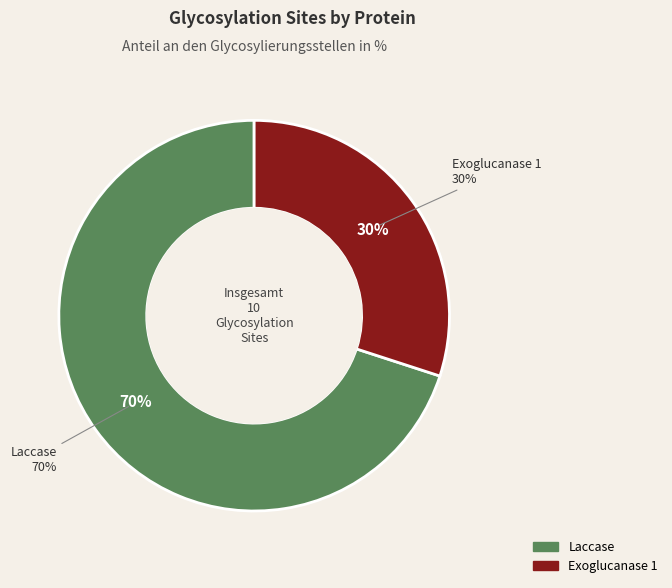

To the nearest percent, what is the difference between the Laccase and Exoglucanase 1 slice percentages?

40%